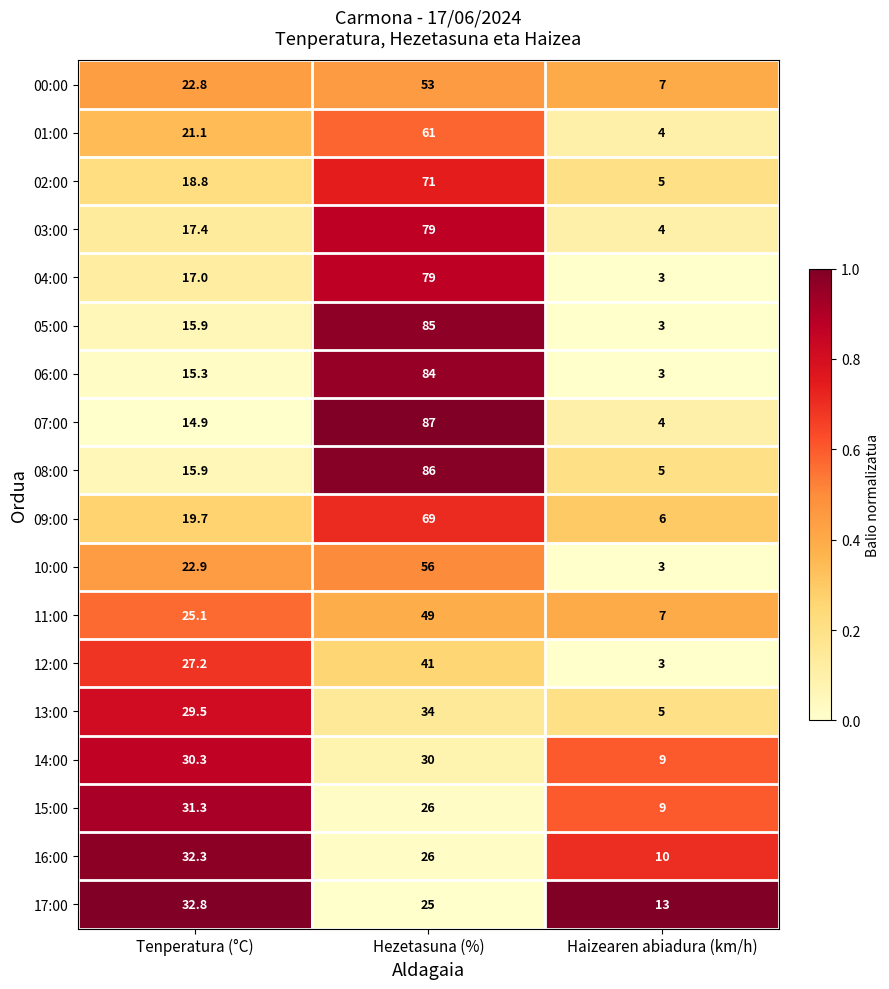

At which category is the sum across all series the highest?

Hezetasuna (%)